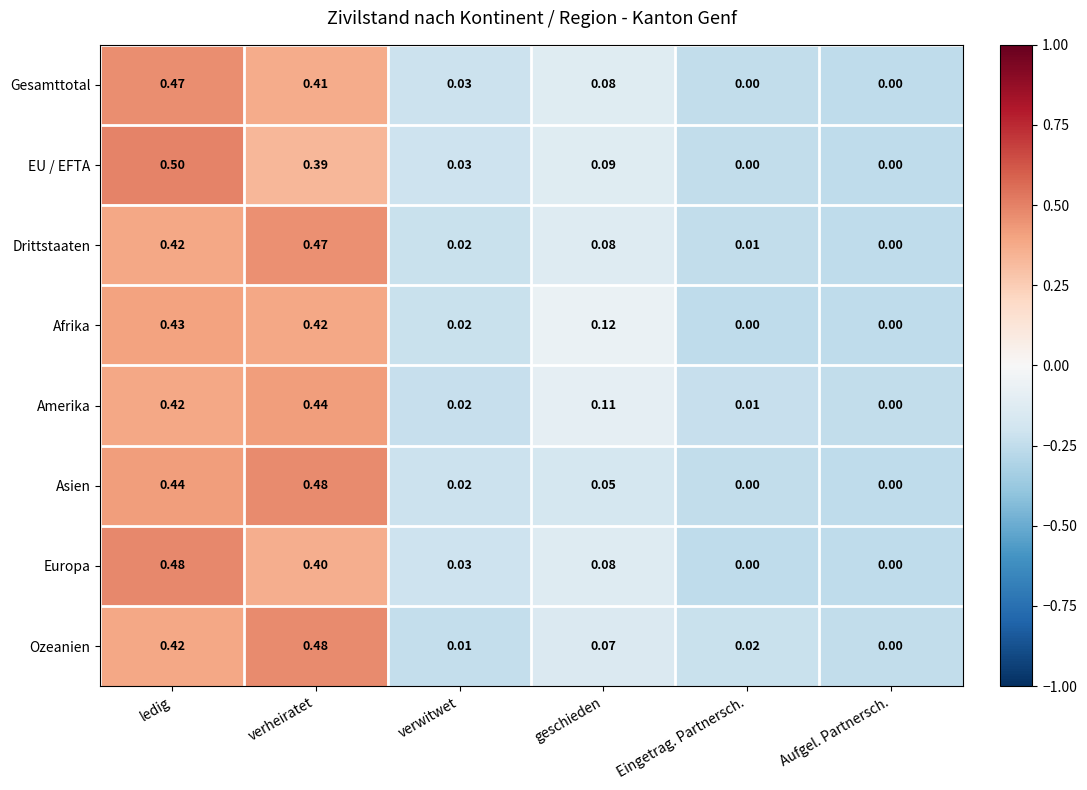

How many distinct data groups are displayed?

8